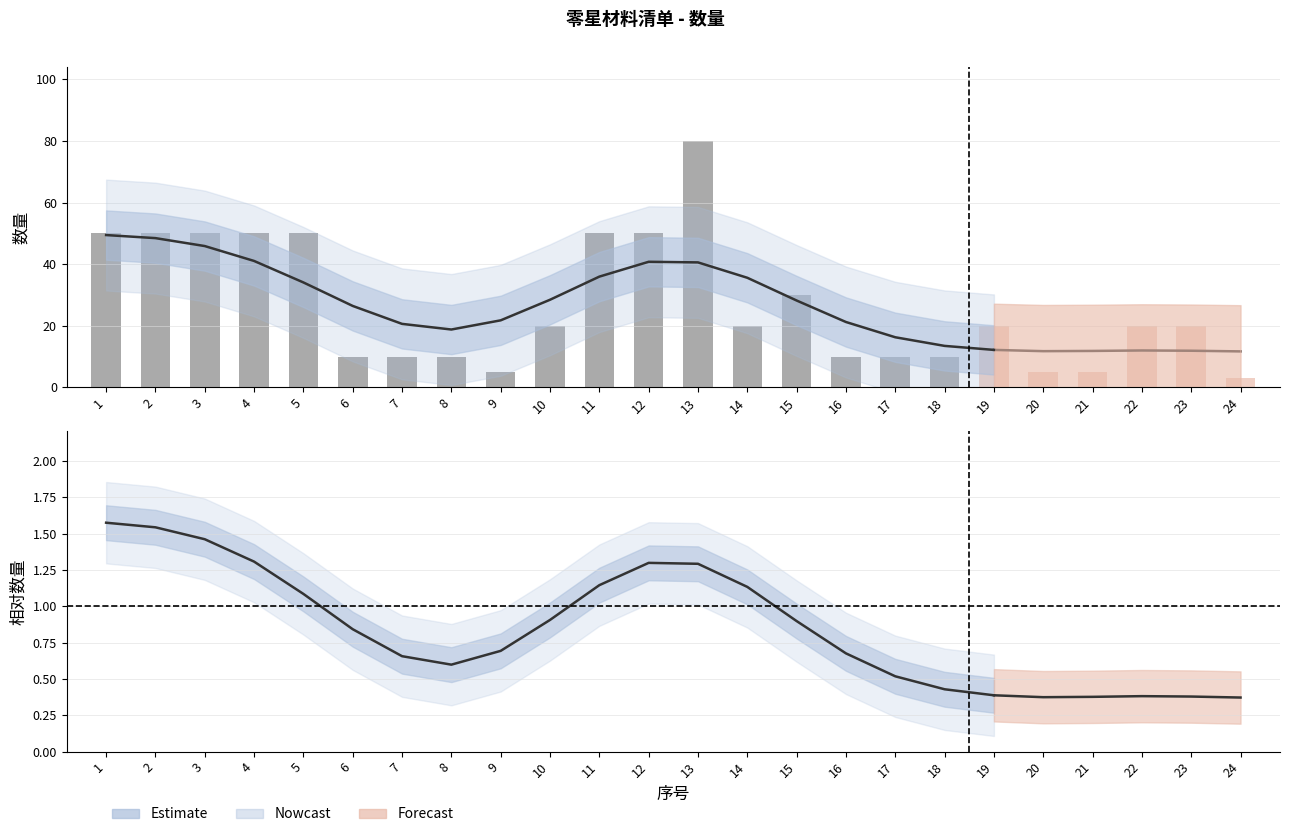

How many values exceed 20?

9